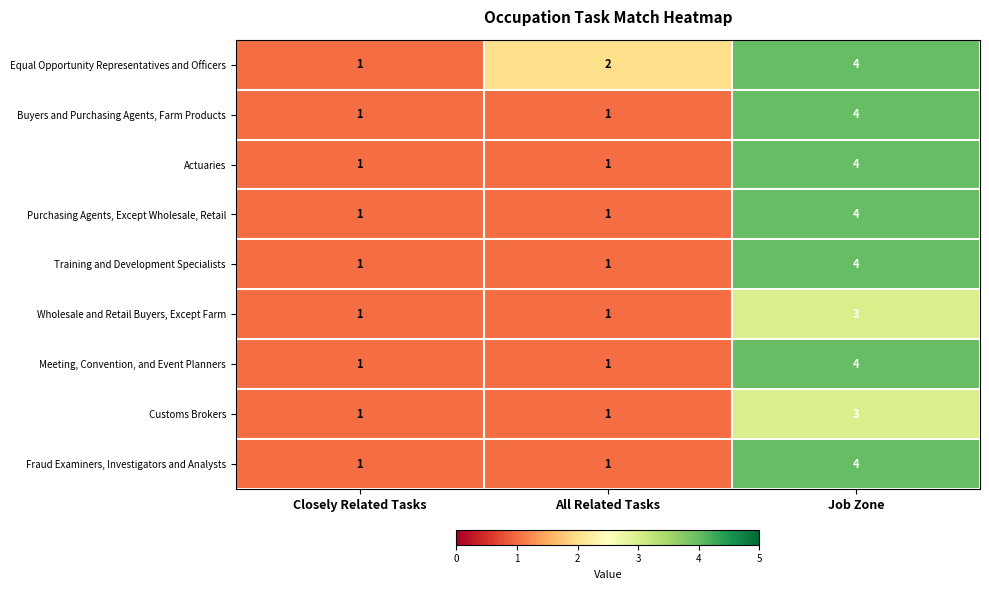

At which label does Equal Opportunity Representatives and Officers reach its minimum?

Closely Related Tasks